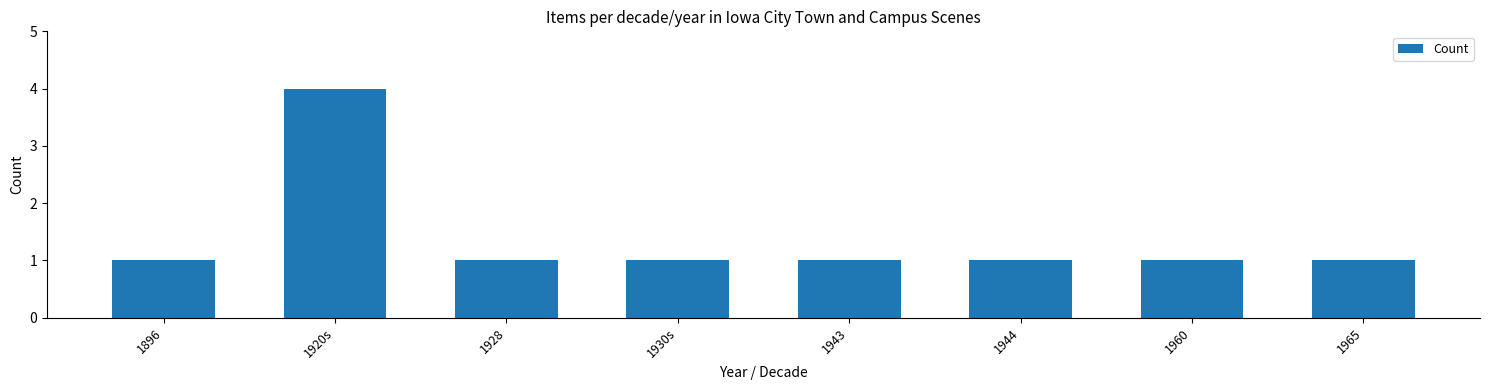

How many bars are there in total?

8